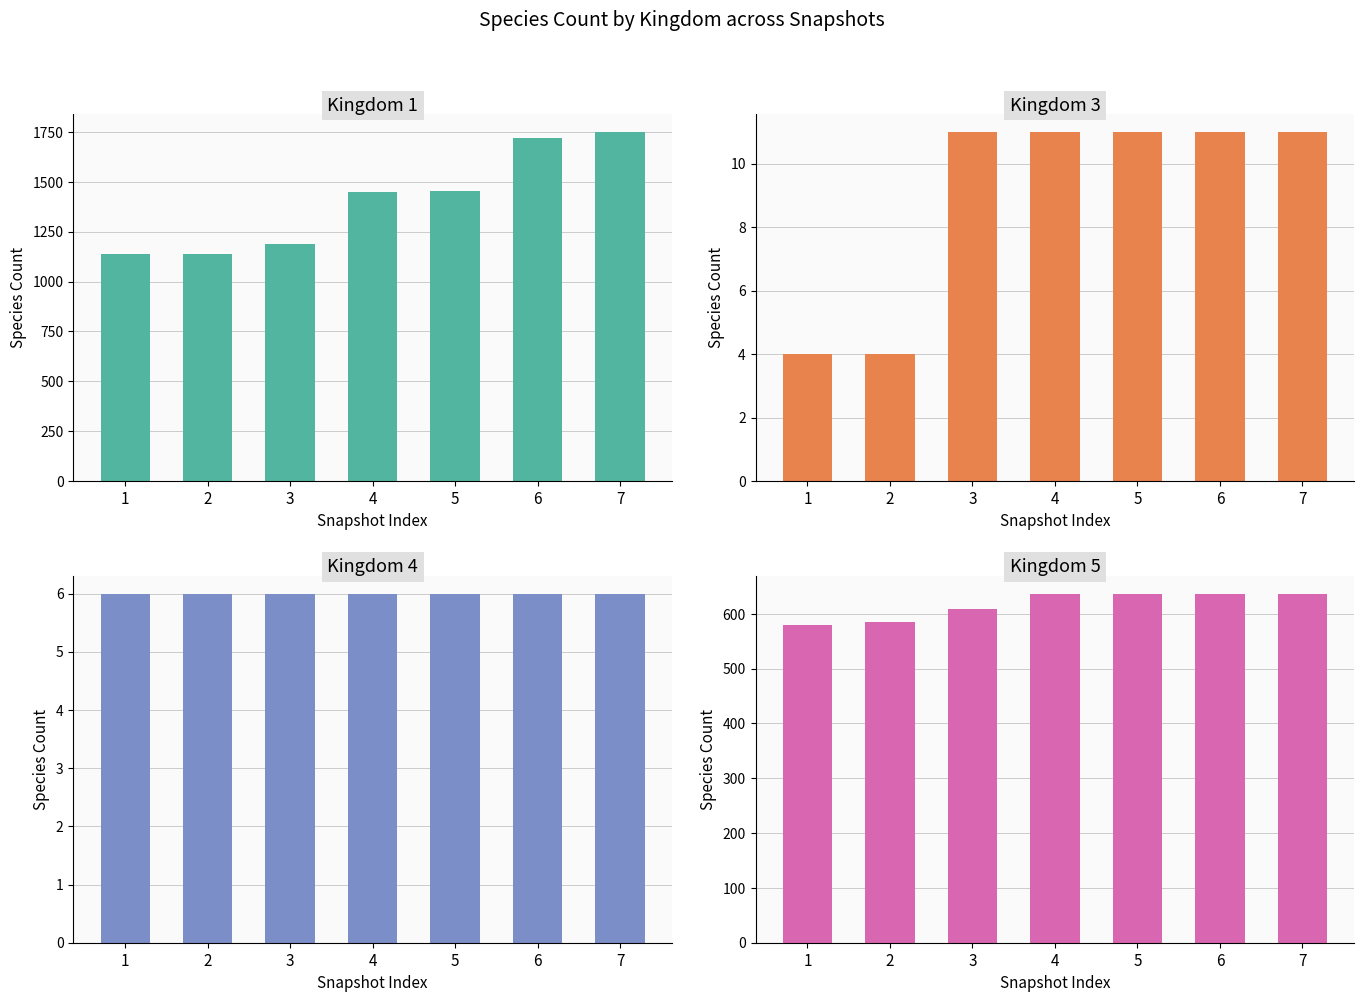

What is the spread (max minus min) of values at 1?

1134